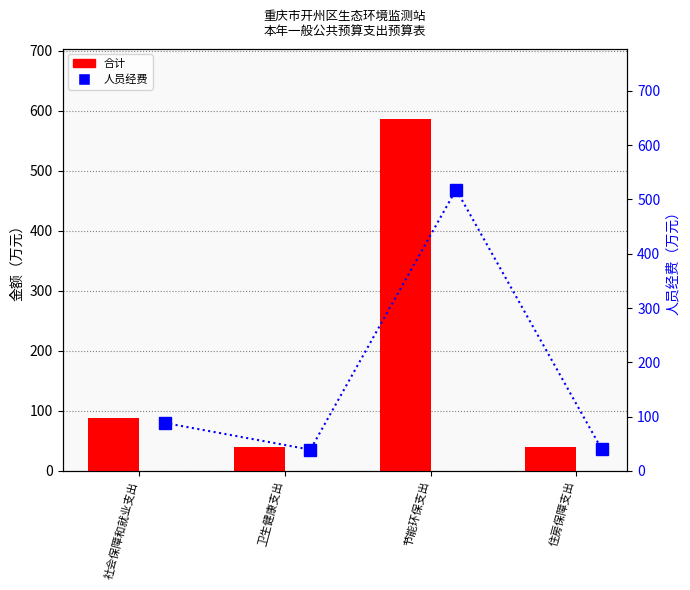

List the series in order of their overall mean, highest first.

合计, 人员经费